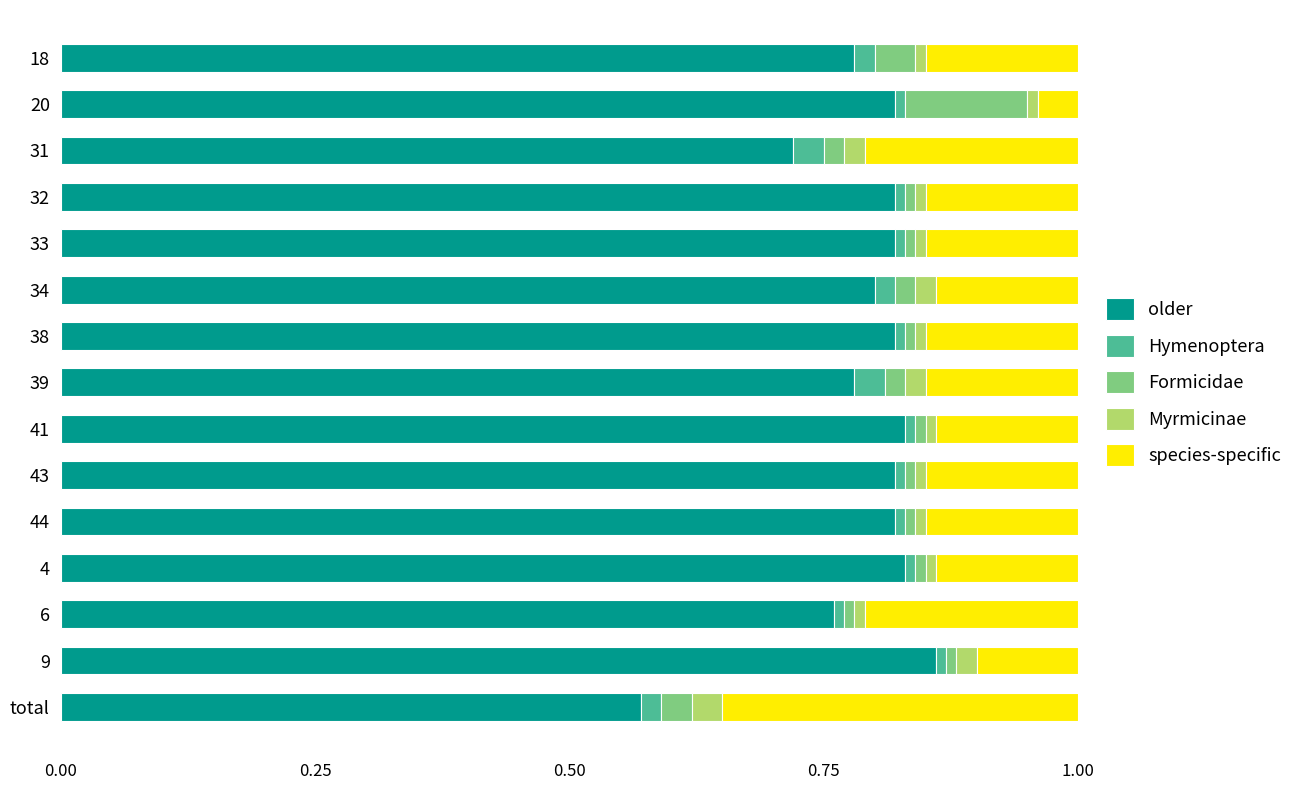

At which label is older closest to 0?

total